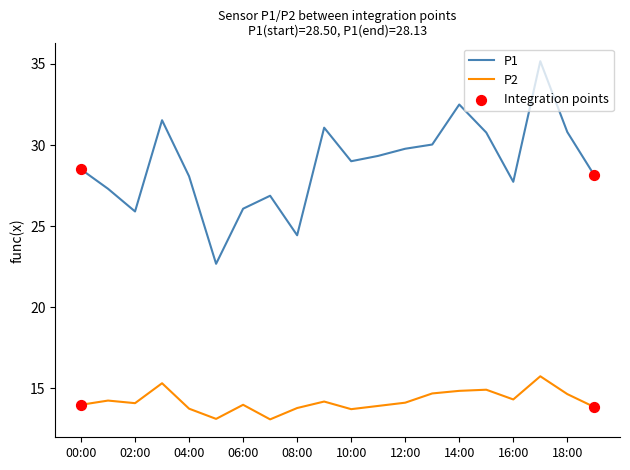

Which series has the largest range (max minus min)?

P1